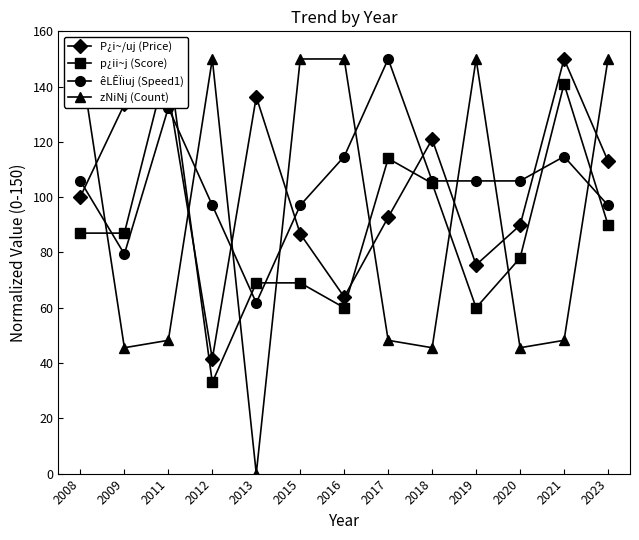

Which series ends up on top after the final intersection of P¿i~/uj (Price) and zNiNj (Count)?

zNiNj (Count)